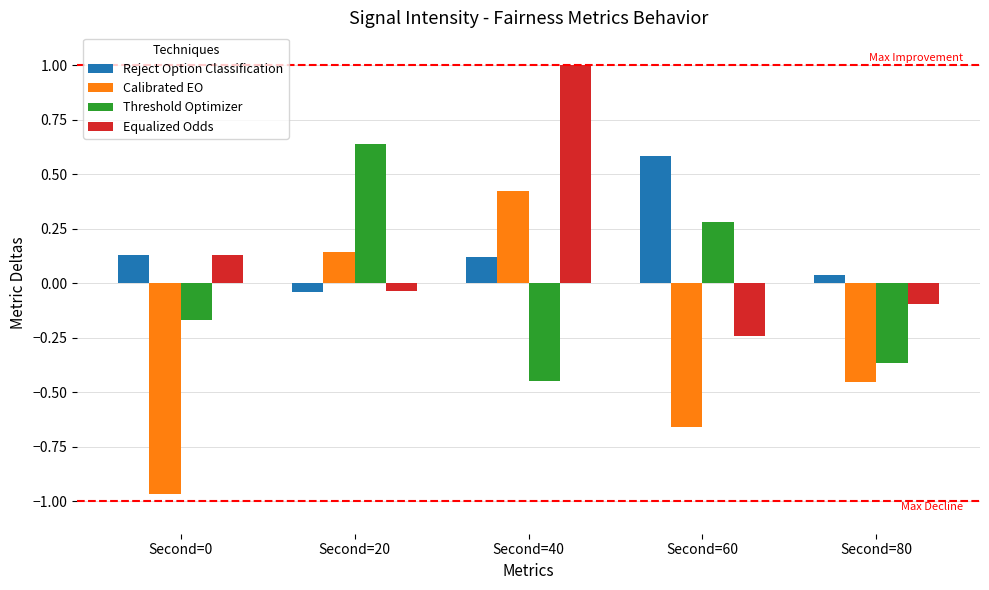

True or false: Calibrated EO has a value of -0.4 at Second=0.

False